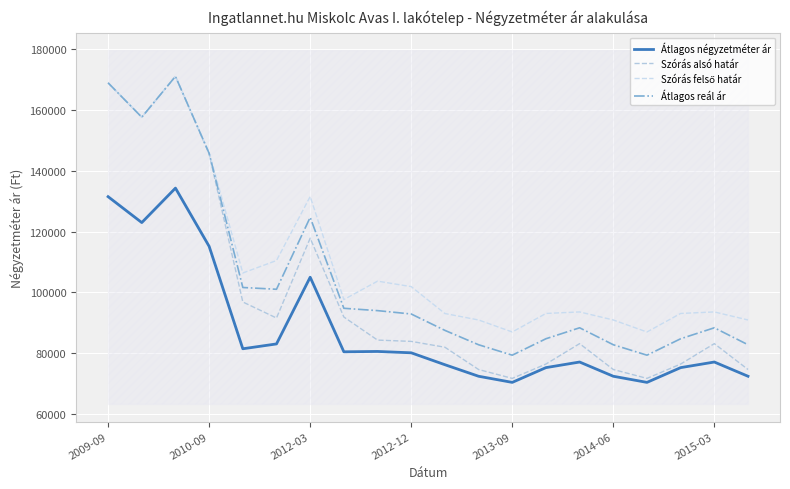

How many lines are shown in the chart?

4